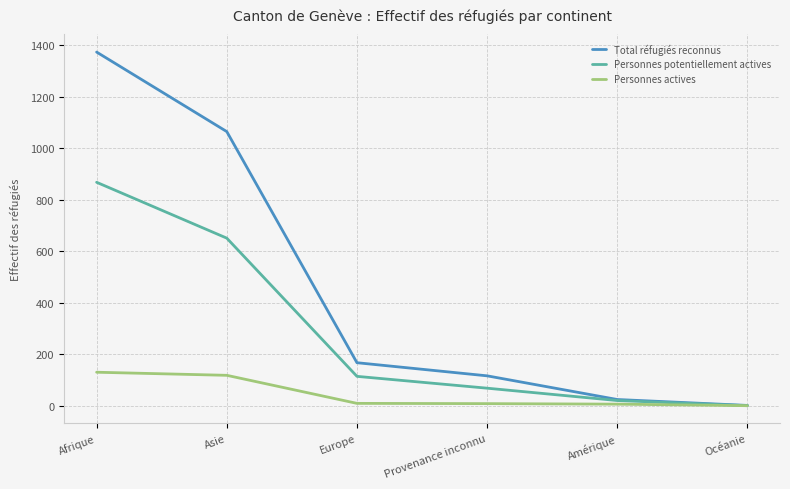

Is the value of Personnes actives at Amérique greater than the value of Total réfugiés reconnus at Afrique?

No